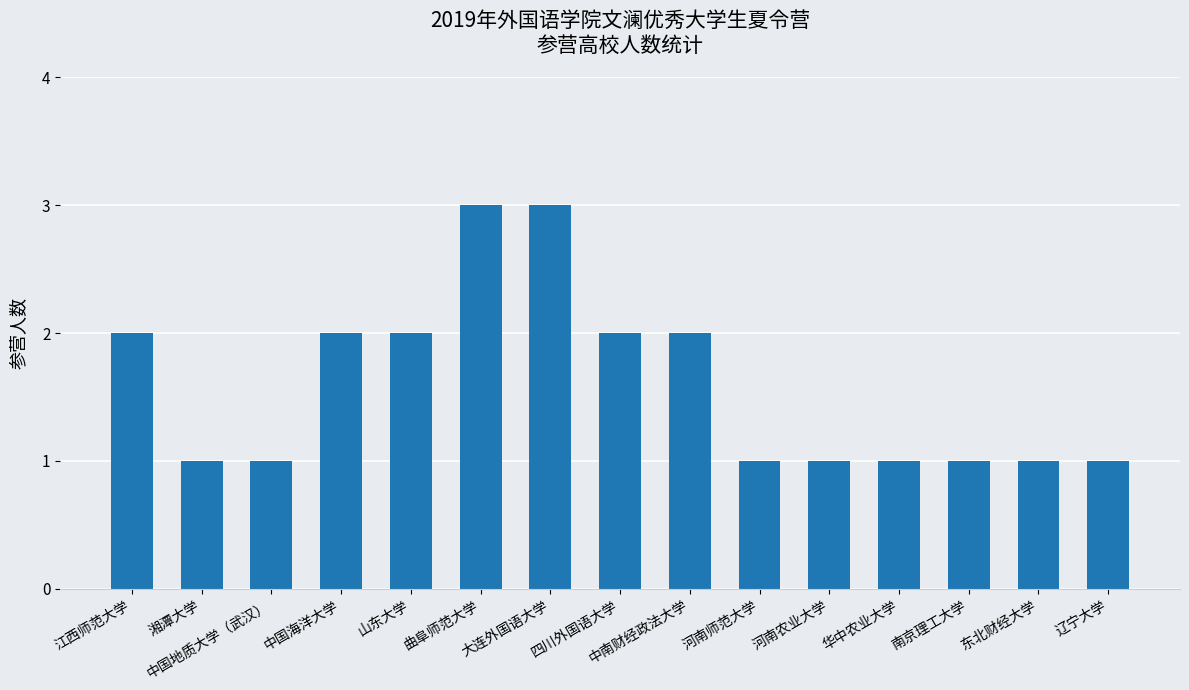

Between 河南师范大学 and 中南财经政法大学, which is larger?

中南财经政法大学